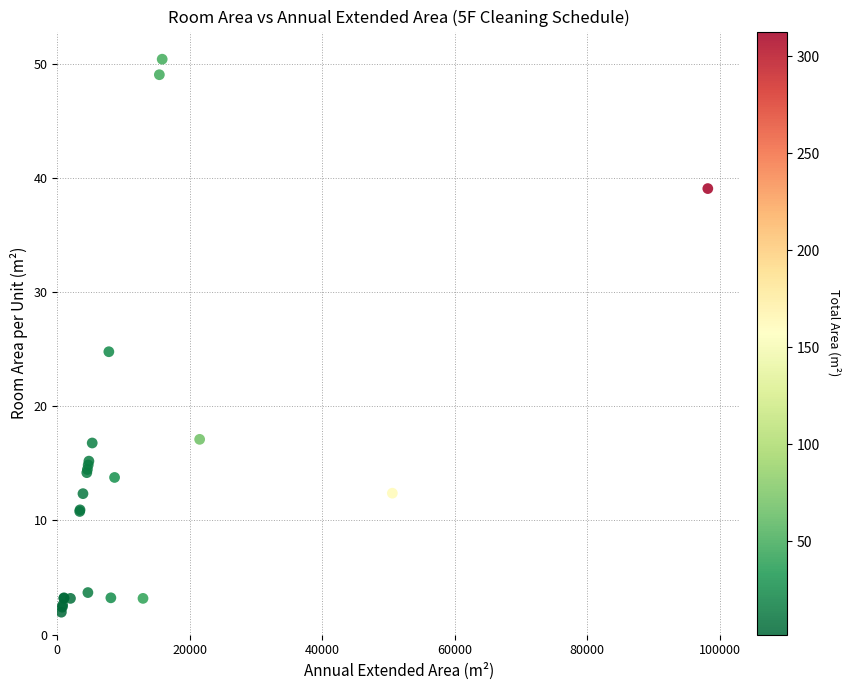

What Y value in the scatter plot is closest to 26?

24.8